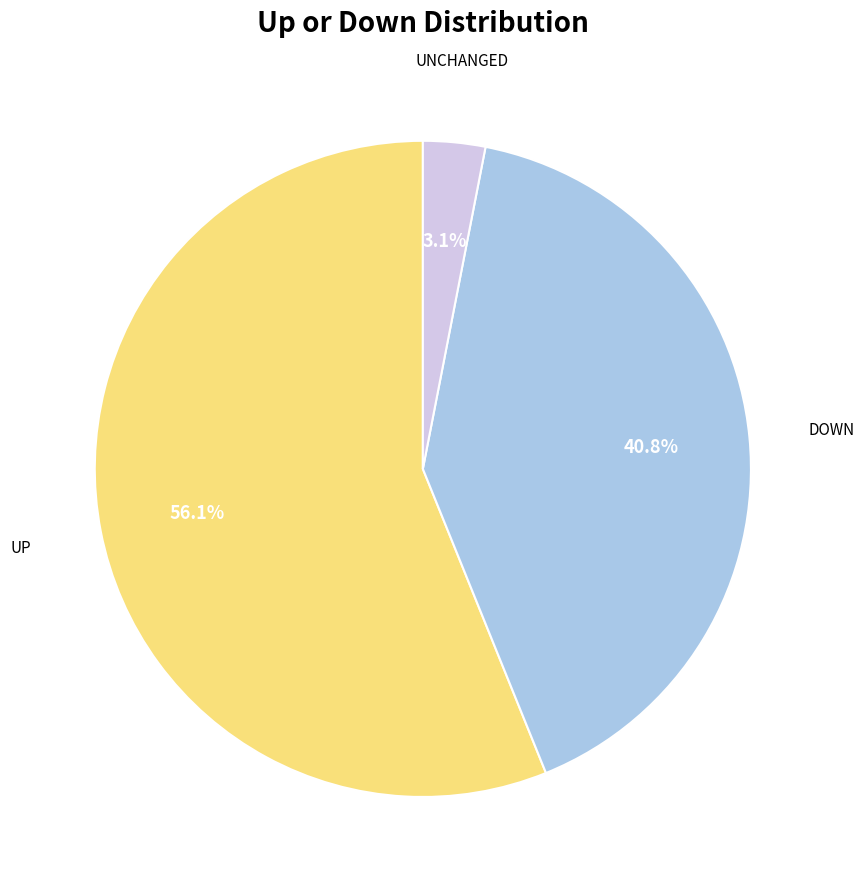

Is there any slice that represents more than half of the pie?

Yes